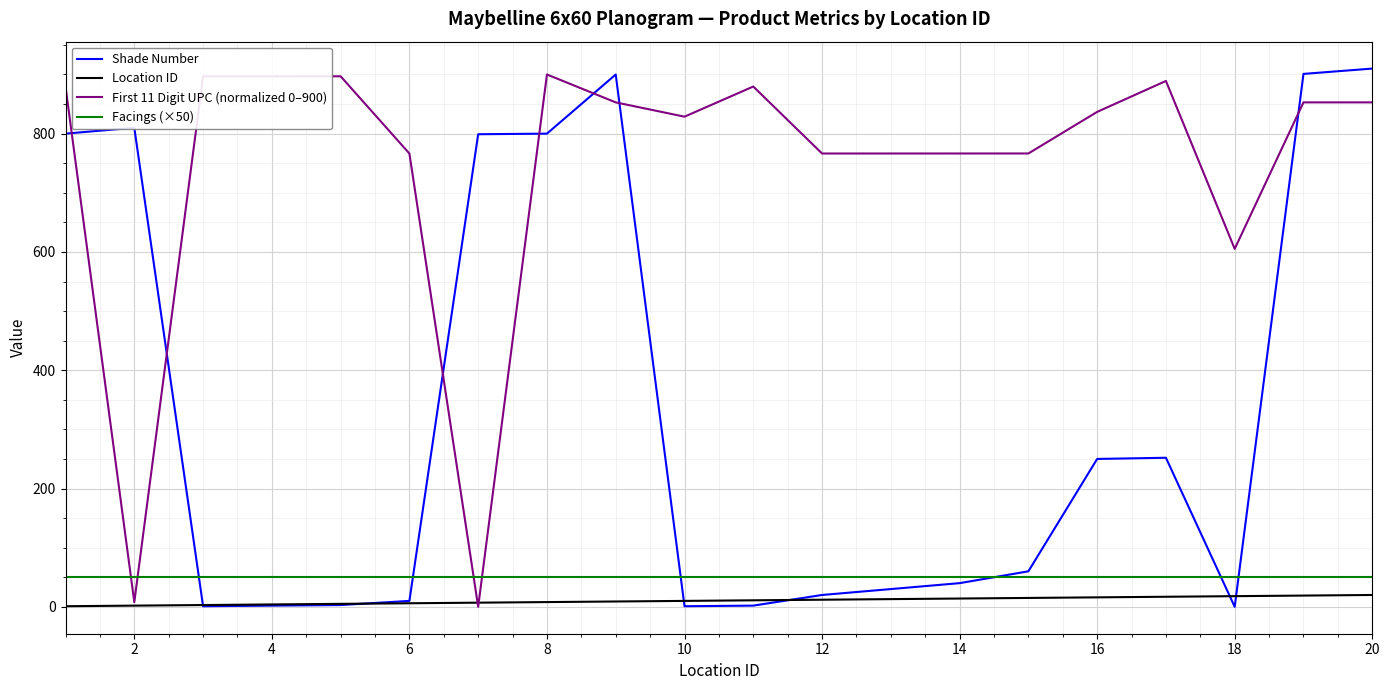

How many lines are shown in the chart?

4